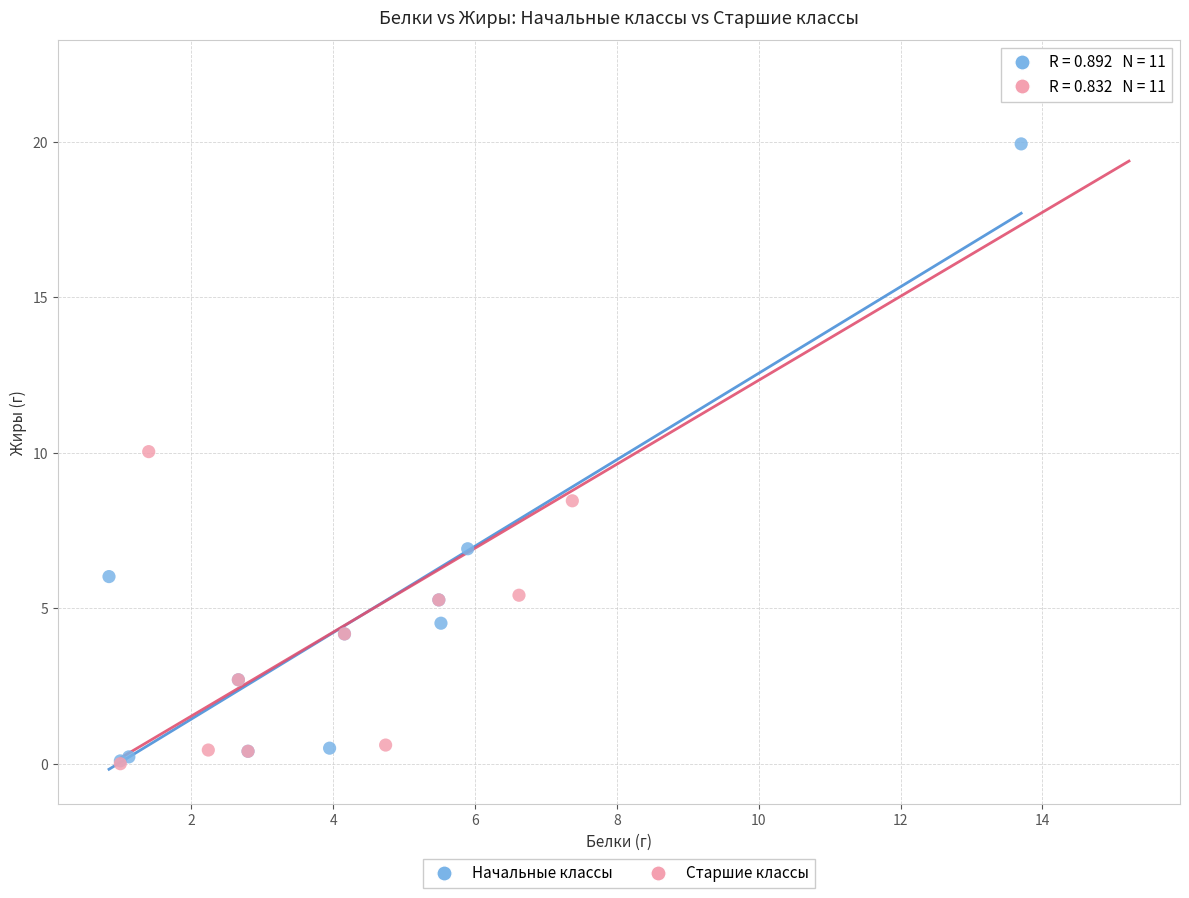

Which series reaches the maximum Y coordinate?

Старшие классы